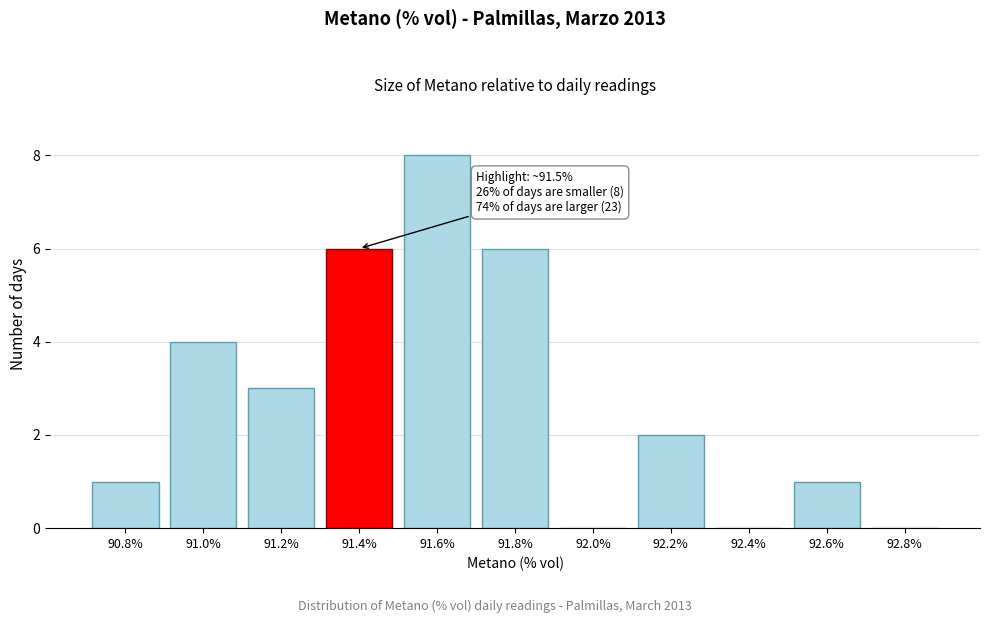

Reading right to left, transcribe all the data shown in this chart.

92.8%=0	92.6%=1	92.4%=0	92.2%=2	92.0%=0	91.8%=6	91.6%=8	91.4%=6	91.2%=3	91.0%=4	90.8%=1